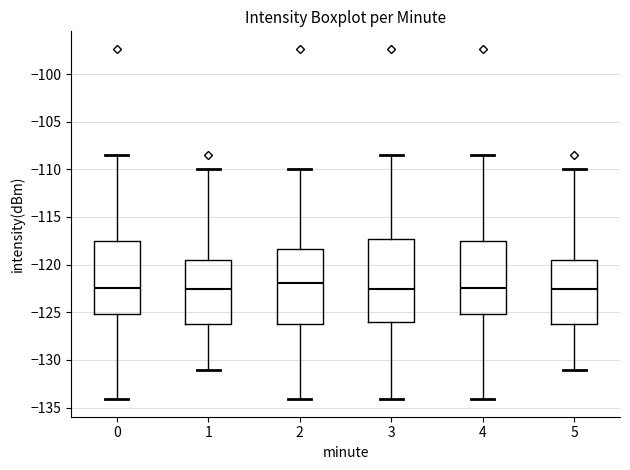

Where does the lower whisker of the box at x = 4 end on the y-axis? The values are not printed on the chart, so give them approximately, as read against the axis.

-134.0